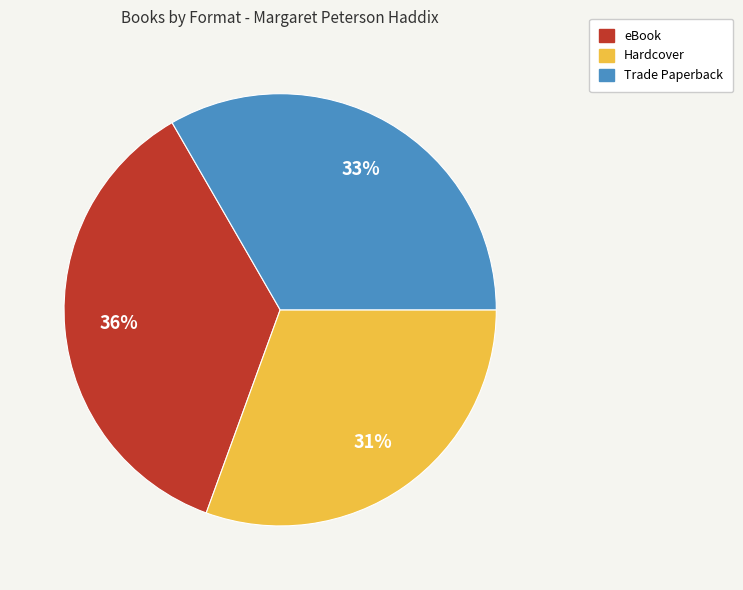

Does Hardcover represent more than half of the total?

No